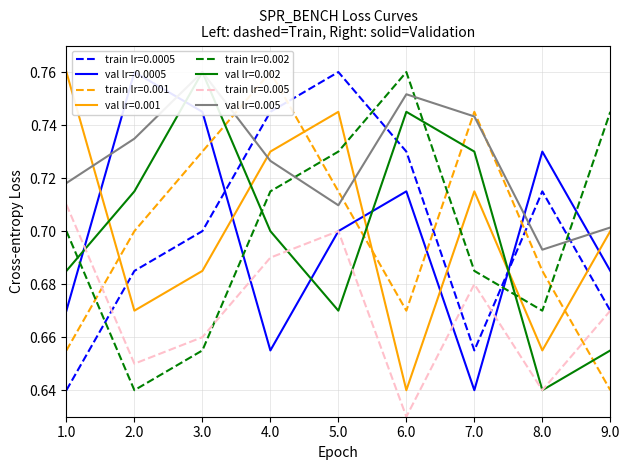

Does the chart display data point markers on the line(s)?

No